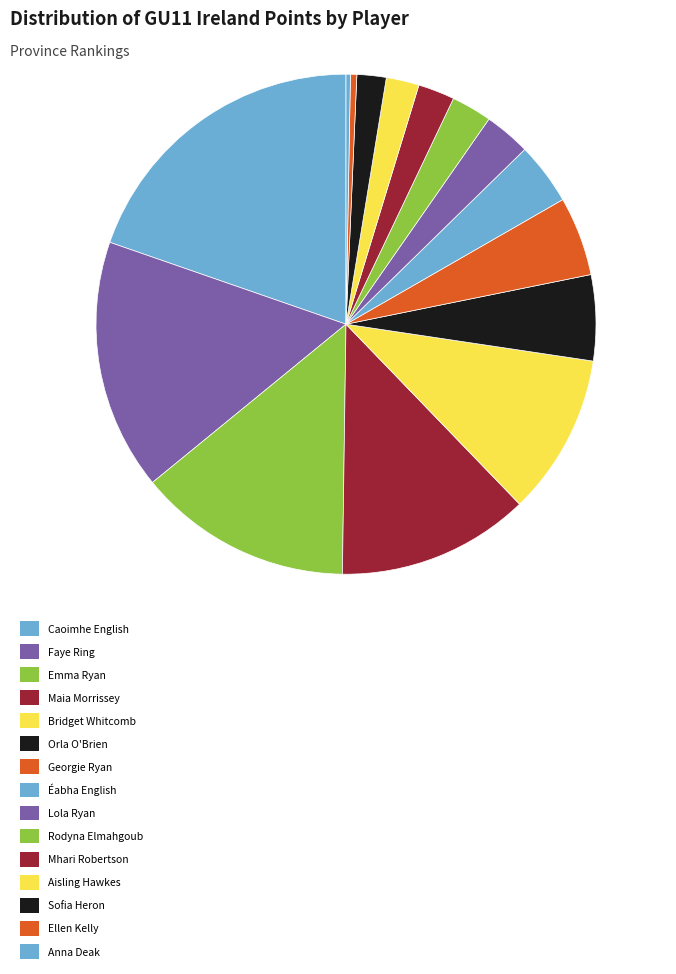

Does any single category account for the majority?

No